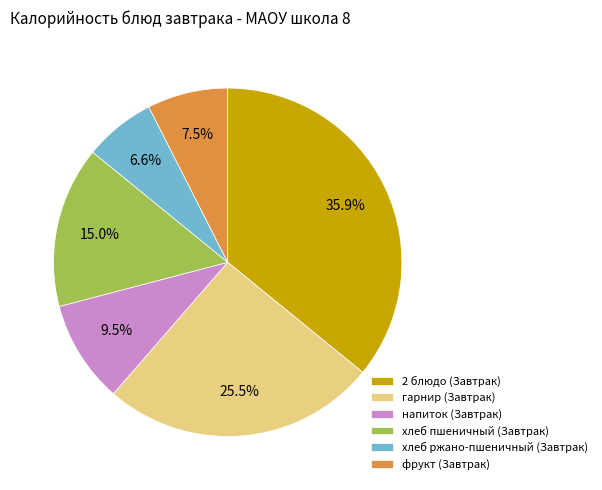

What percentage is NOT represented by гарнир (Завтрак)?

74.5%